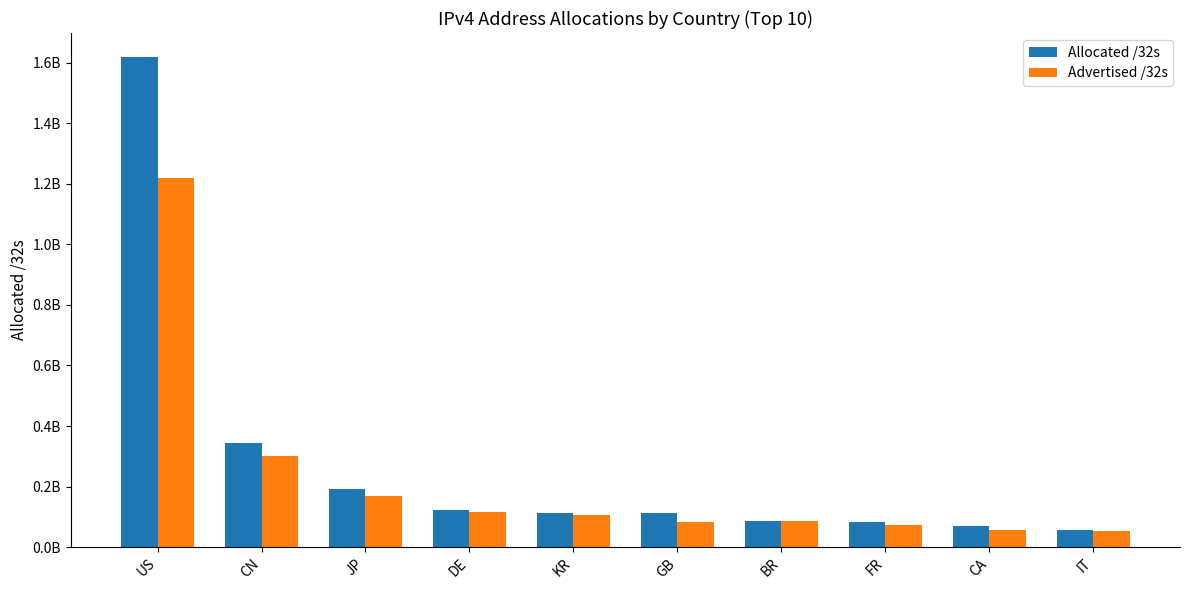

Reading left to right, transcribe all the data shown in this chart.

Allocated /32s: 1617921376	344567040	190201600	123782528	112476672	112153208	86973440	82655632	69724160	55033664
Advertised /32s: 1221177856	299428864	169585408	114537728	106814976	81464064	84760320	73348608	55213568	53539072